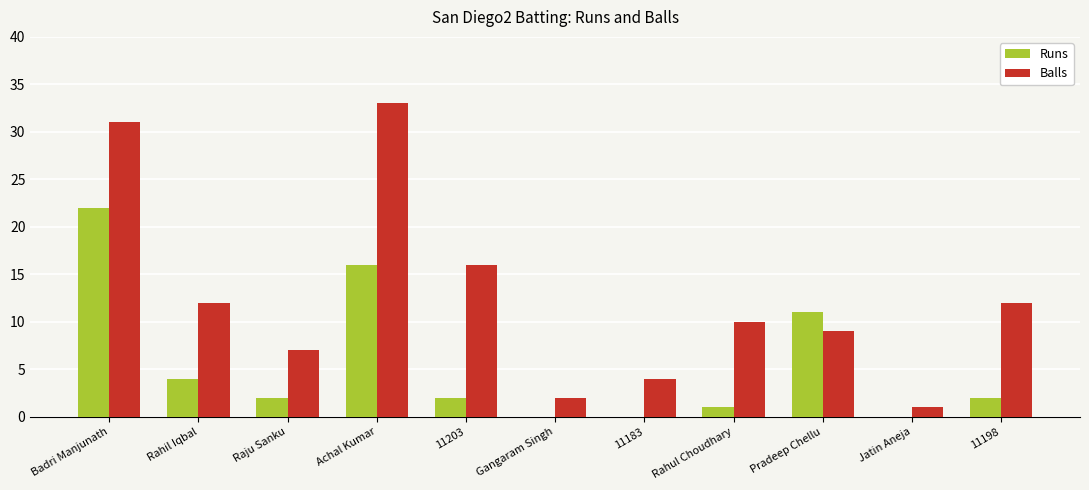

What is the highest value of the Balls series?

33